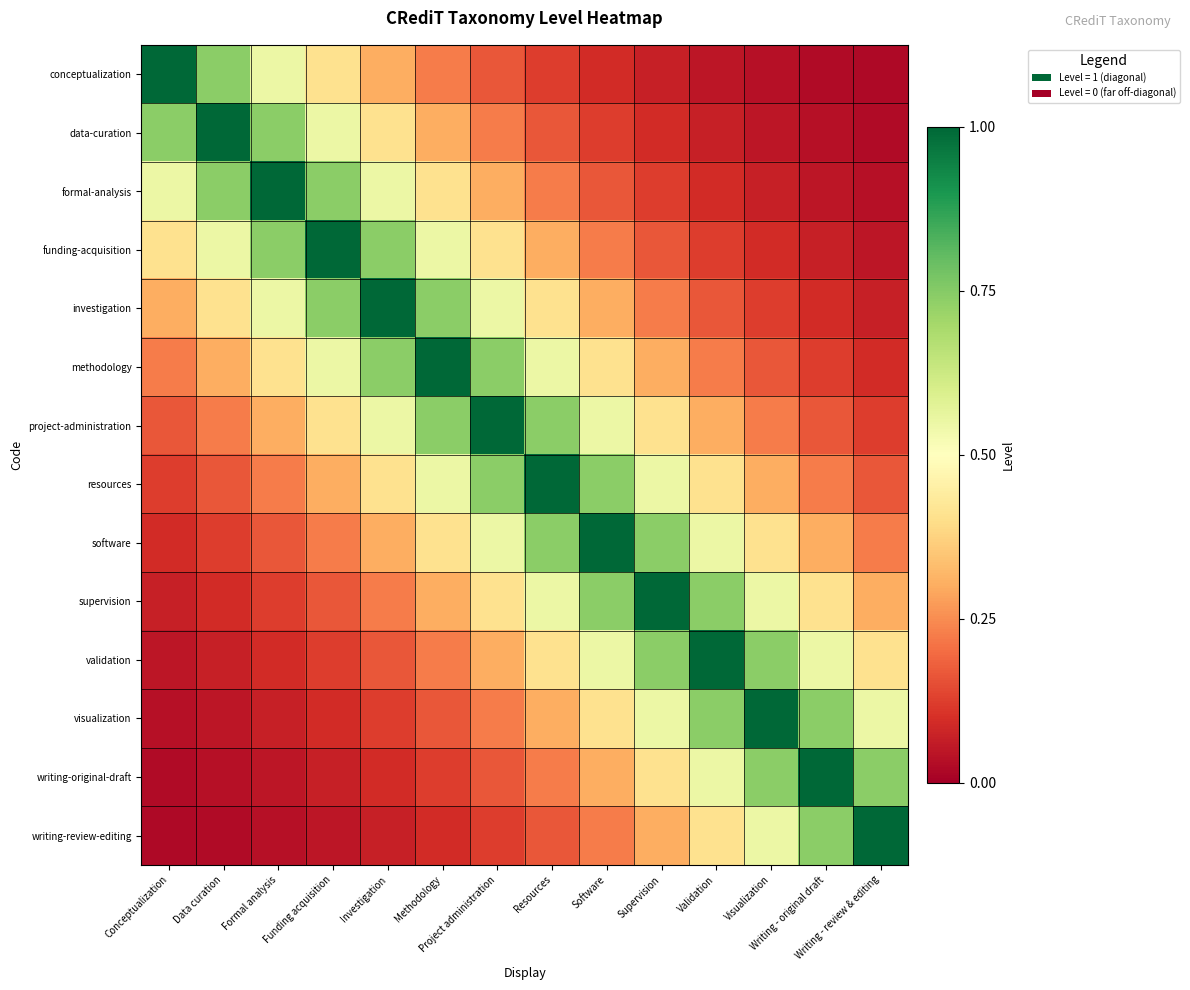

List the series in order of their peak value, lowest first.

conceptualization, data-curation, formal-analysis, funding-acquisition, investigation, methodology, project-administration, resources, software, supervision, validation, visualization, writing-original-draft, writing-review-editing